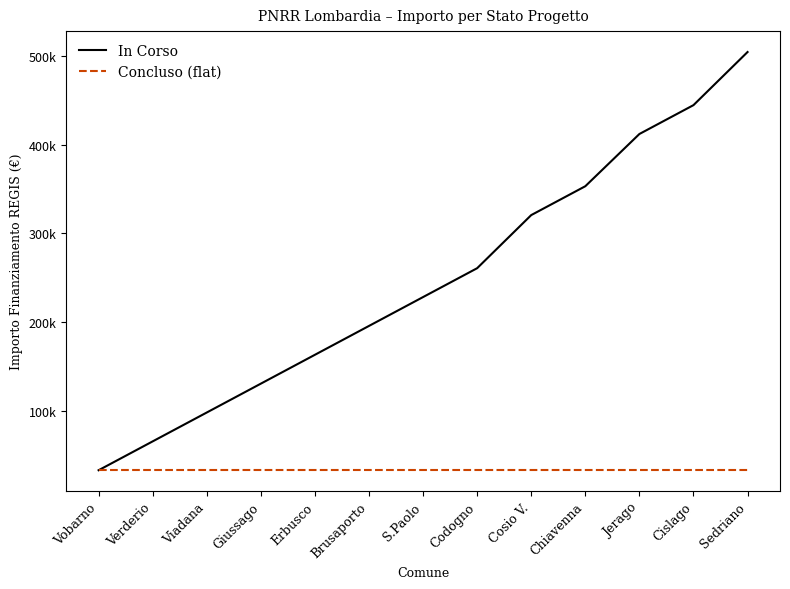

What are all the series names shown in the legend?

In Corso, Concluso (flat)